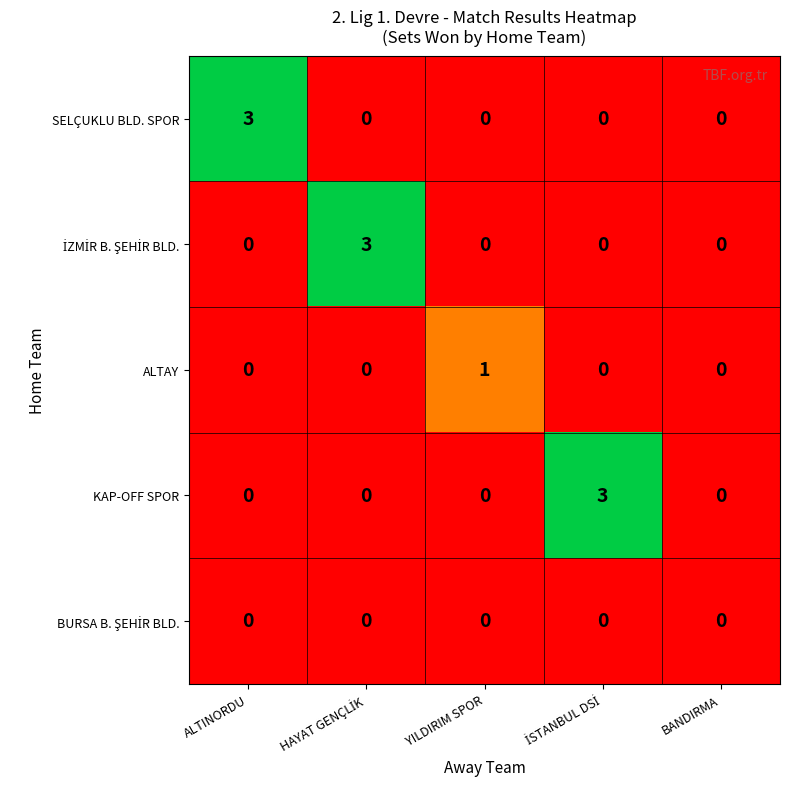

Count the number of data series in this chart.

5